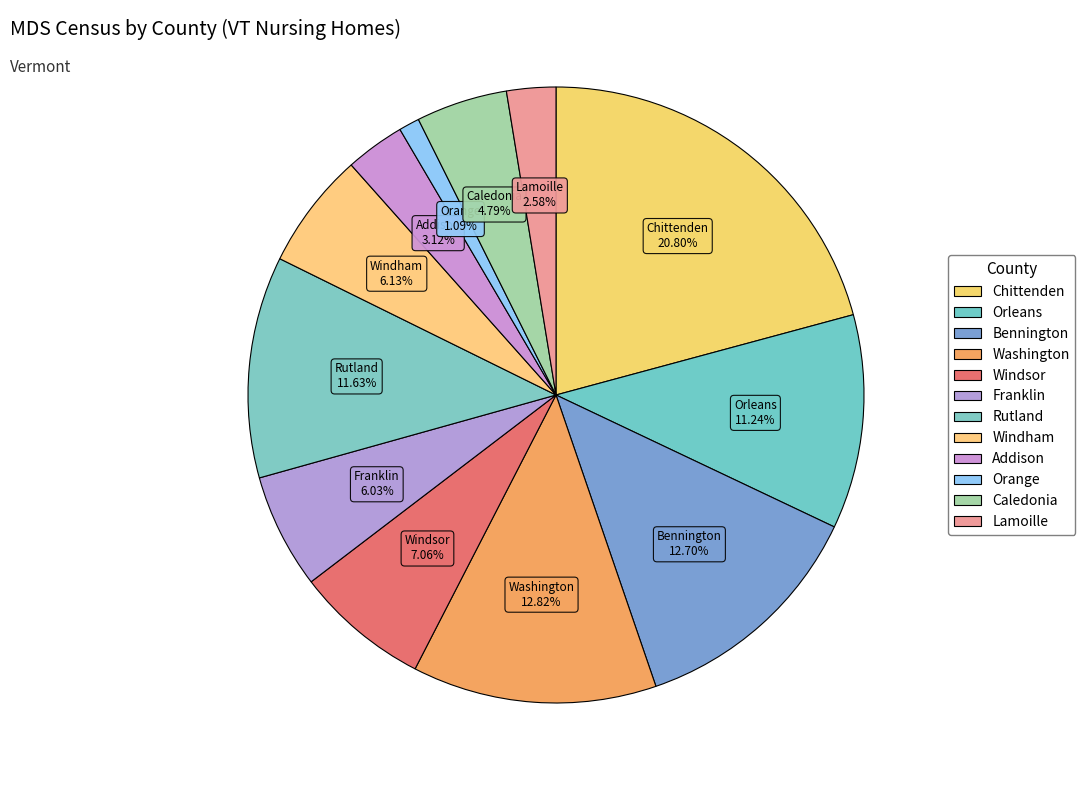

Is the sum of Washington and Windsor greater than half?

No